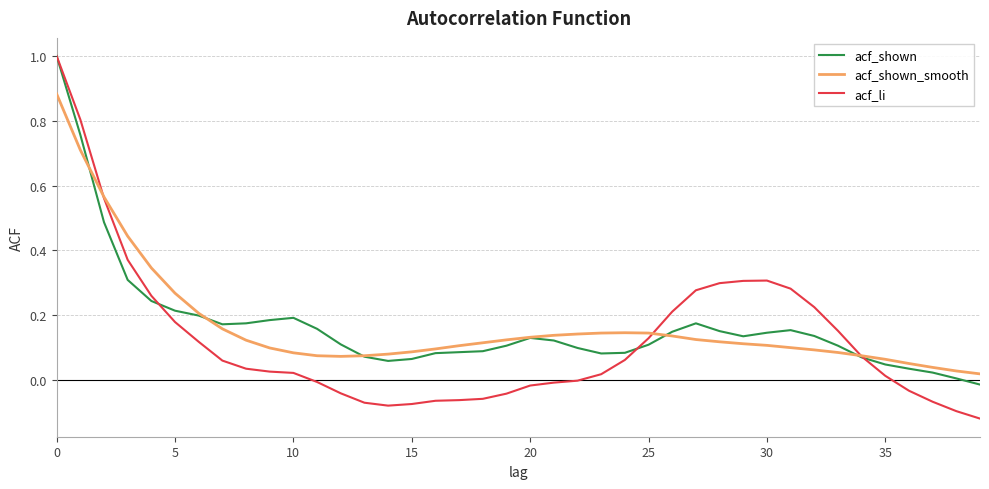

Which series has the largest range (max minus min)?

acf_li